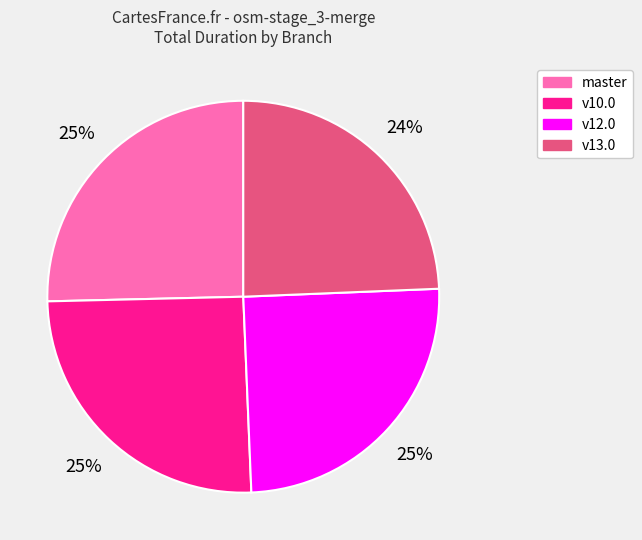

Count the number of slices in the pie.

4